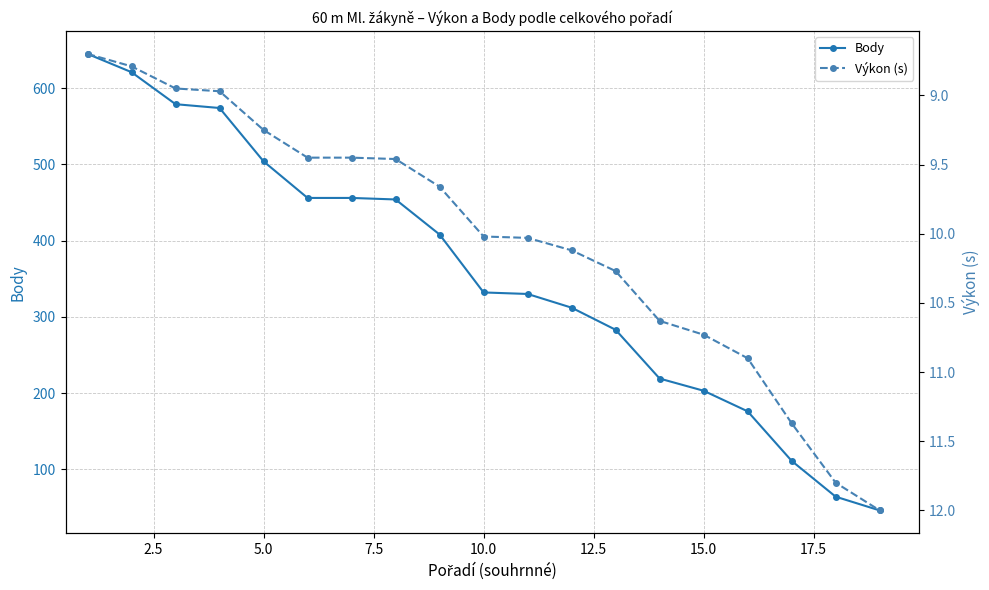

True or false: Body has a value of 299 at 15.0.

False